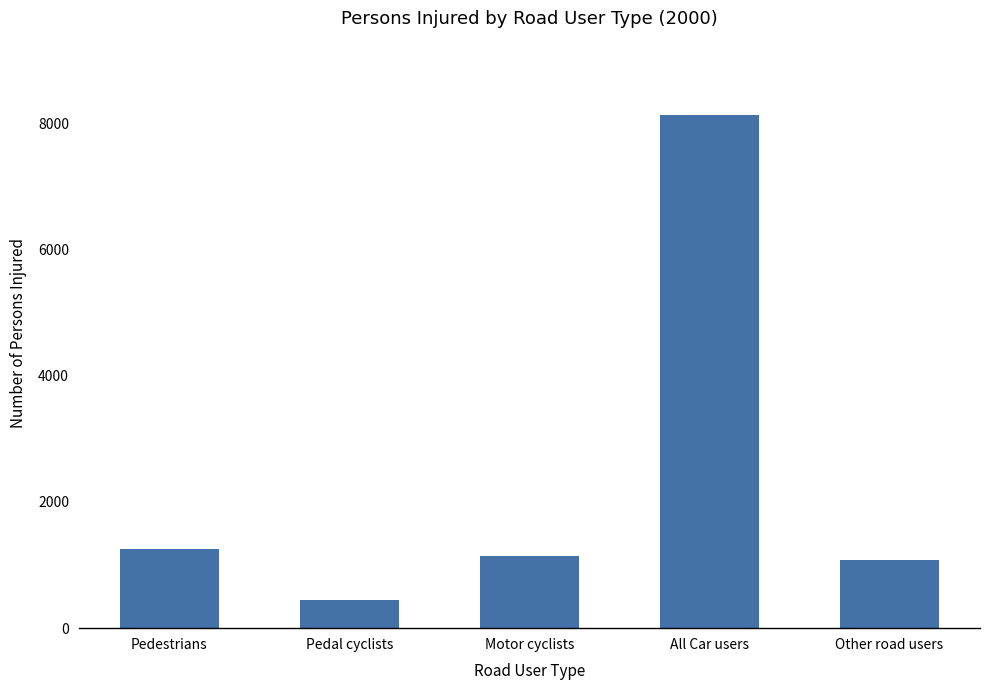

What is the value of the 5th bar from the left?

1080